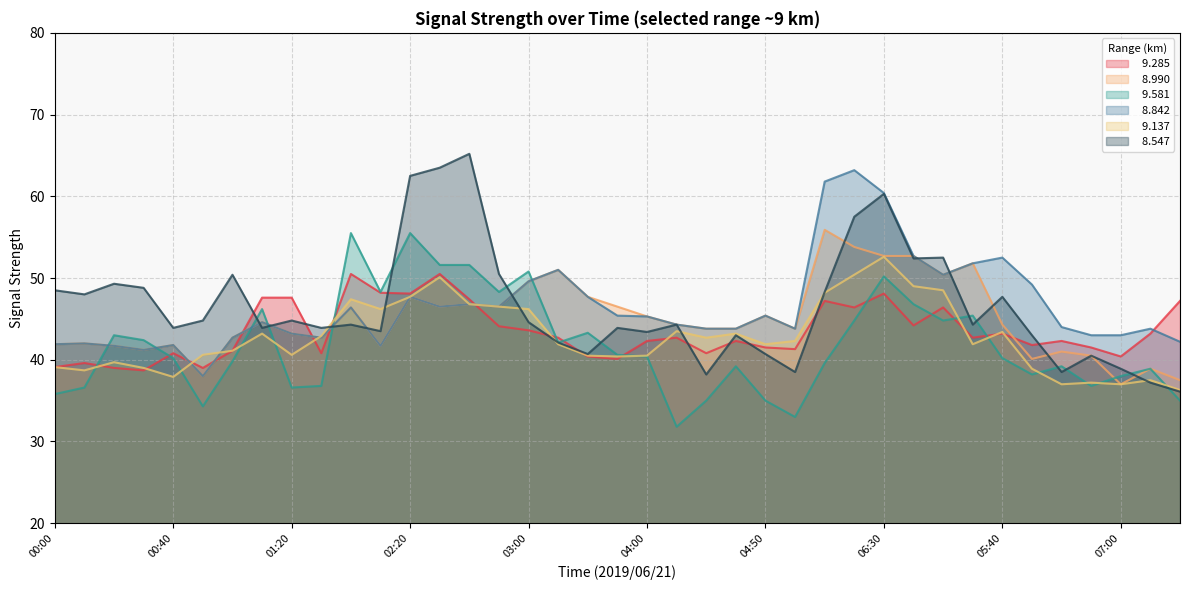

What is the approximate value of   9.581 at 01:10?

46.2